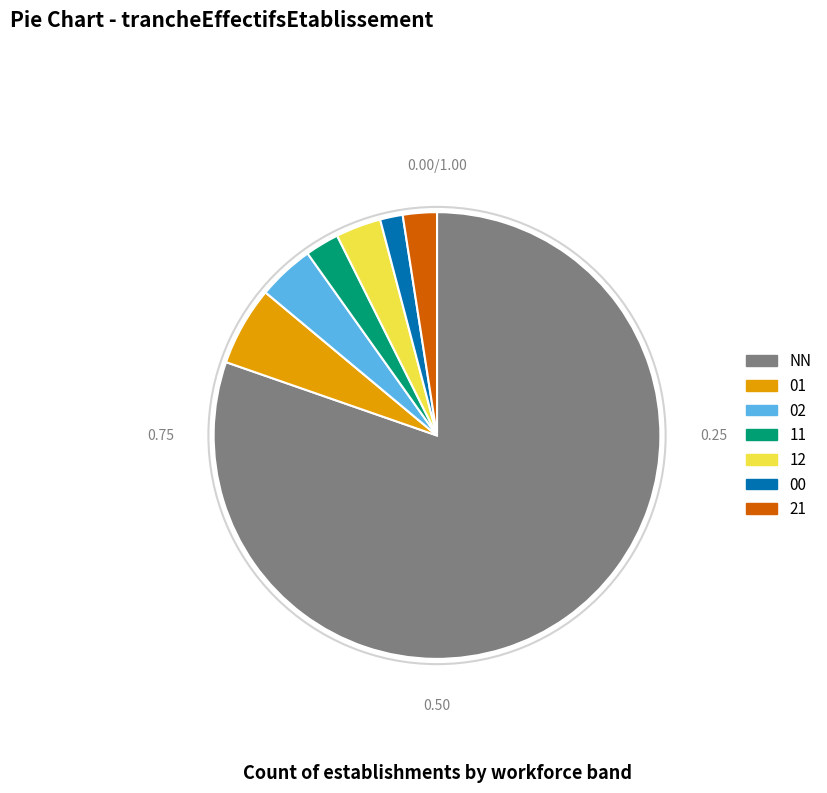

Is 01 the majority of the pie?

No